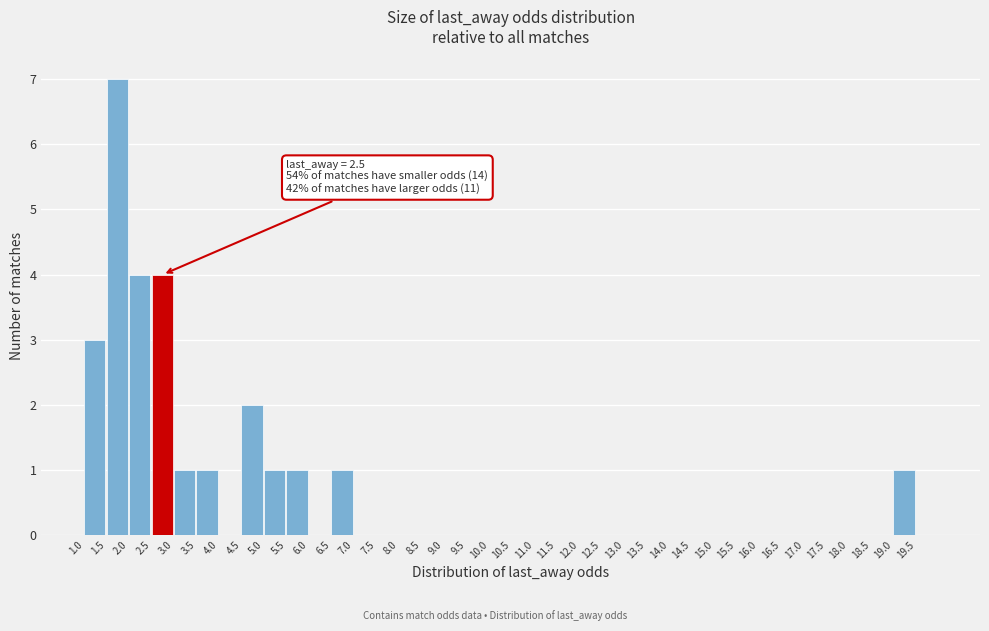

Which range on the x-axis has the tallest bar?

1.5 to 2.0